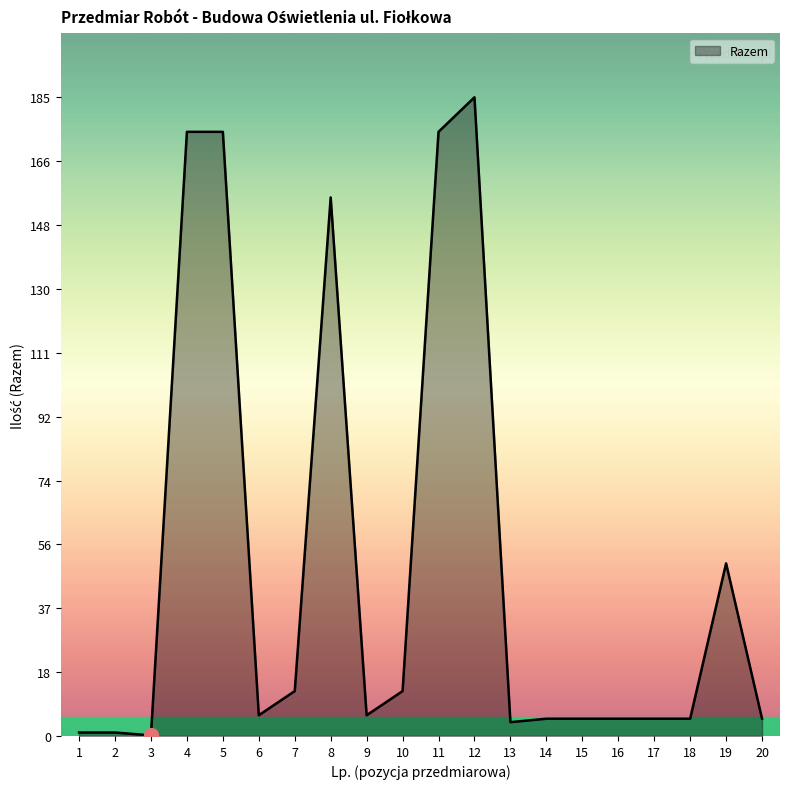

Reading right to left, what are all the values shown in this chart?

20=5.0	19=50.0	18=5.0	17=5.0	16=5.0	15=5.0	14=5.0	13=4.0	12=185.0	11=175.0	10=13.0	9=6.0	8=156.0	7=13.0	6=6.0	5=175.0	4=175.0	3=0.2	2=1.0	1=1.0